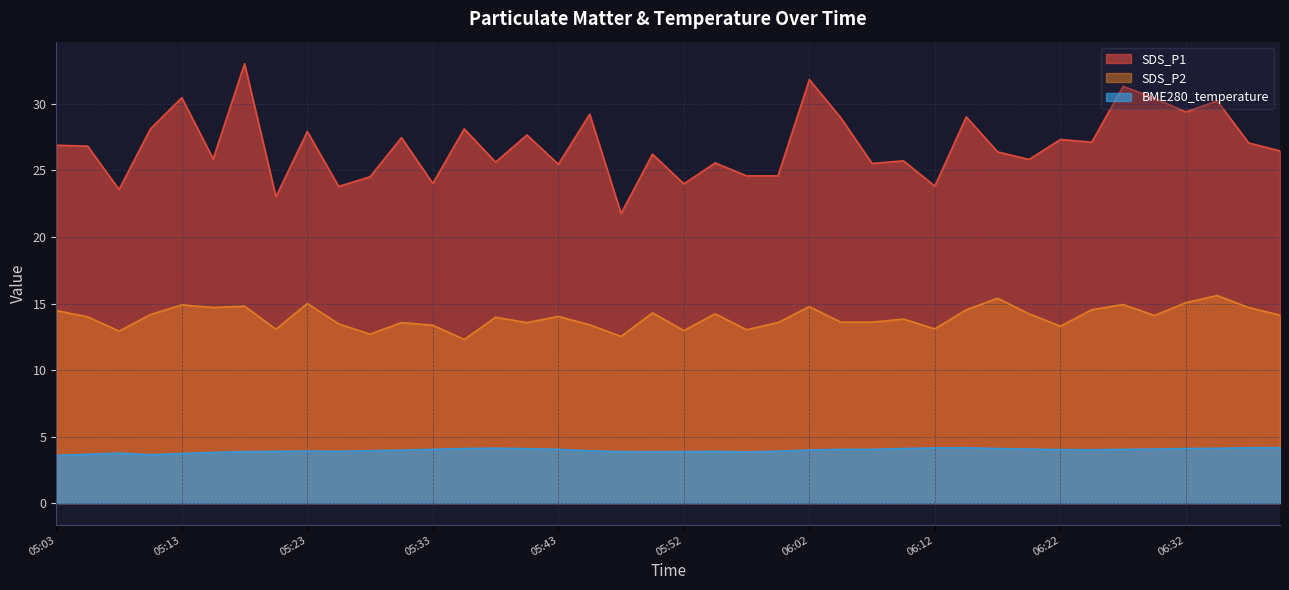

What is the maximum value for SDS_P1?

33.0